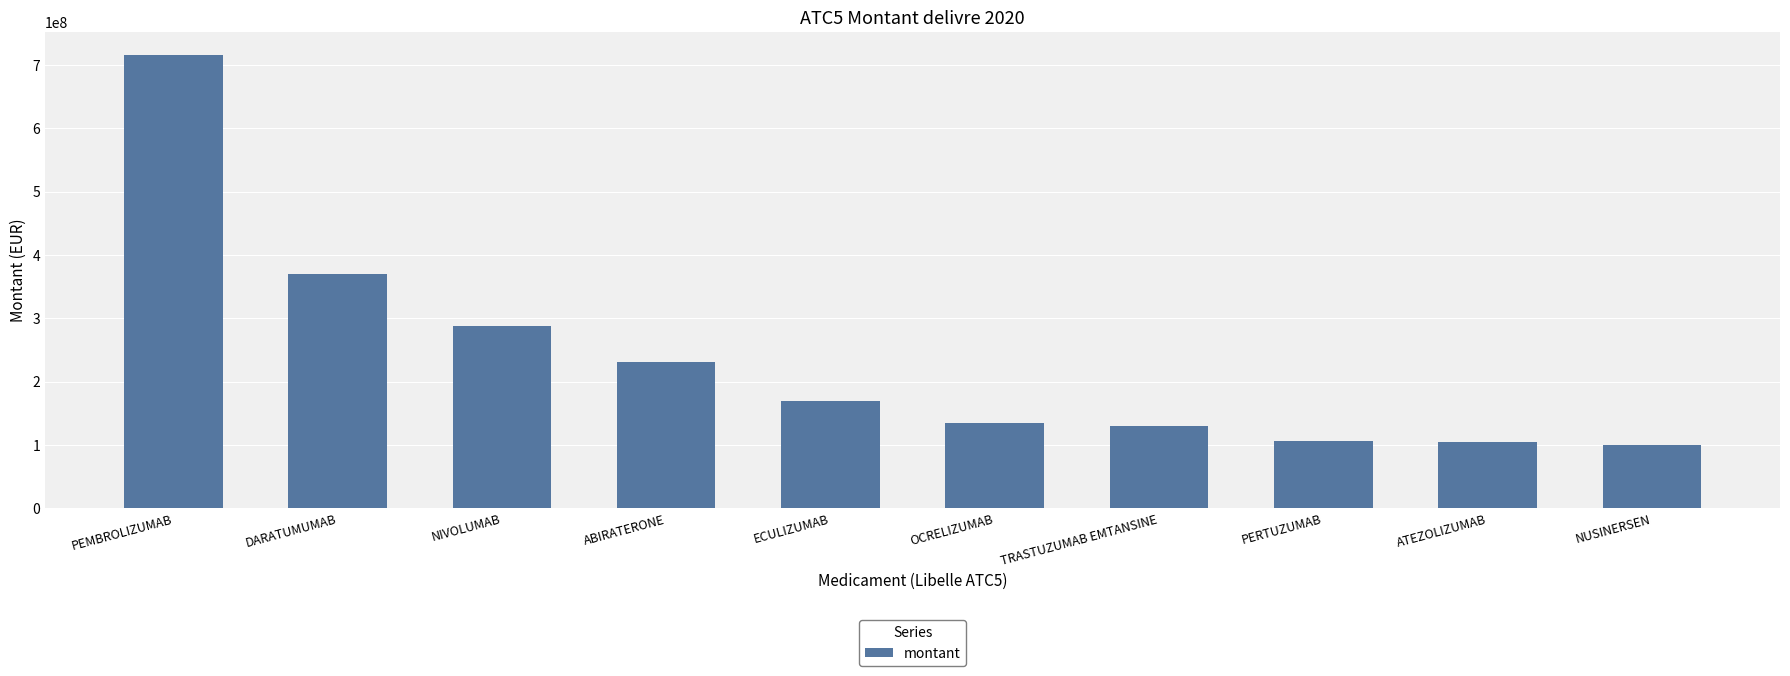

Are the bars grouped side by side (vs. stacked)?

No